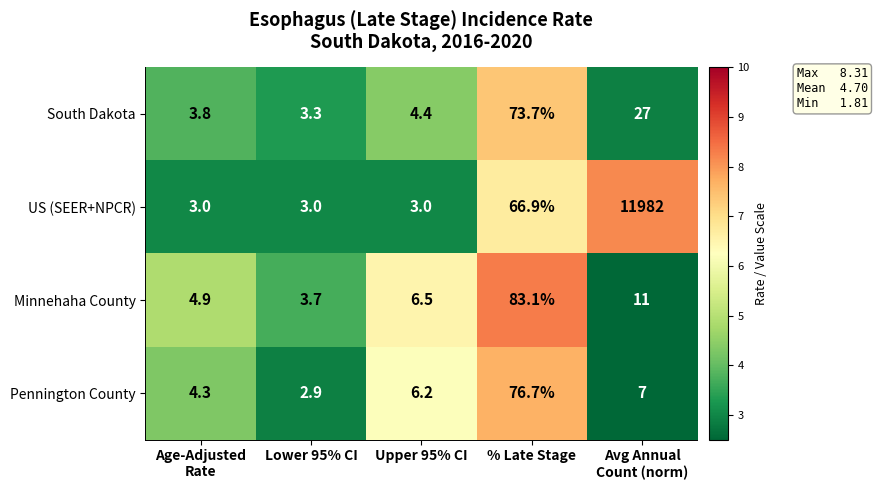

Reading right to left, what are all the values shown in this chart?

South Dakota: 27.0	73.7	4.4	3.3	3.8
US (SEER+NPCR): 11982.0	66.9	3.0	3.0	3.0
Minnehaha County: 11.0	83.1	6.5	3.7	4.9
Pennington County: 7.0	76.7	6.2	2.9	4.3